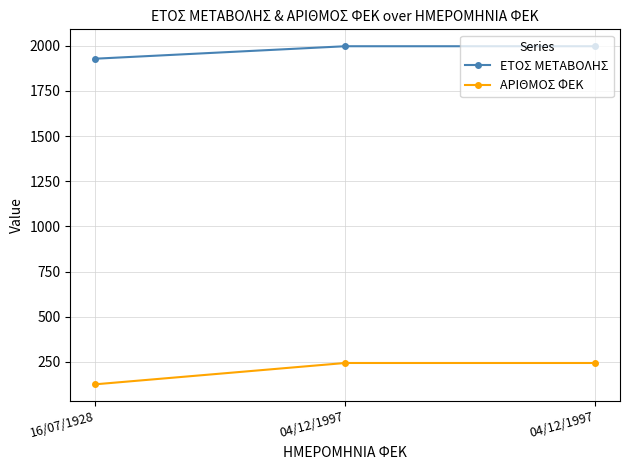

How many categories are shown in the chart?

3